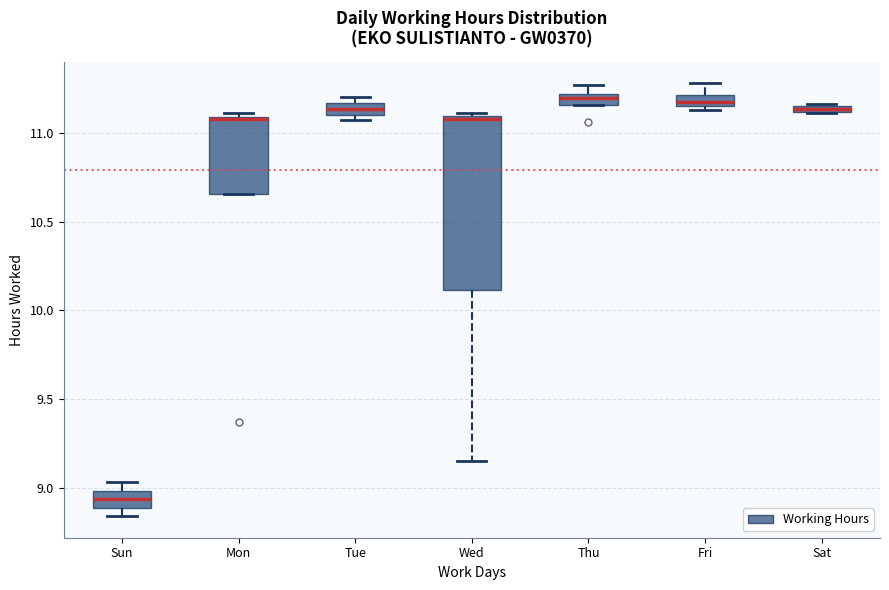

Where is the lower edge of the box for Fri on the y-axis? The values are not printed on the chart, so give them approximately, as read against the axis.

11.15